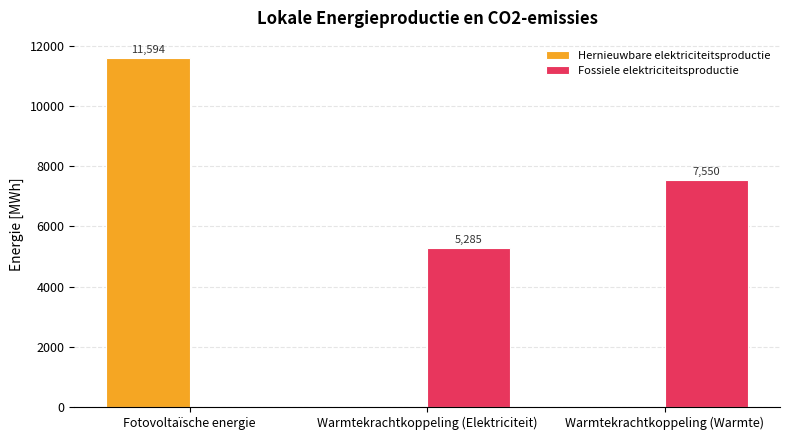

Which series changed the most between Fotovoltaïsche energie and Warmtekrachtkoppeling (Warmte)?

Hernieuwbare elektriciteitsproductie